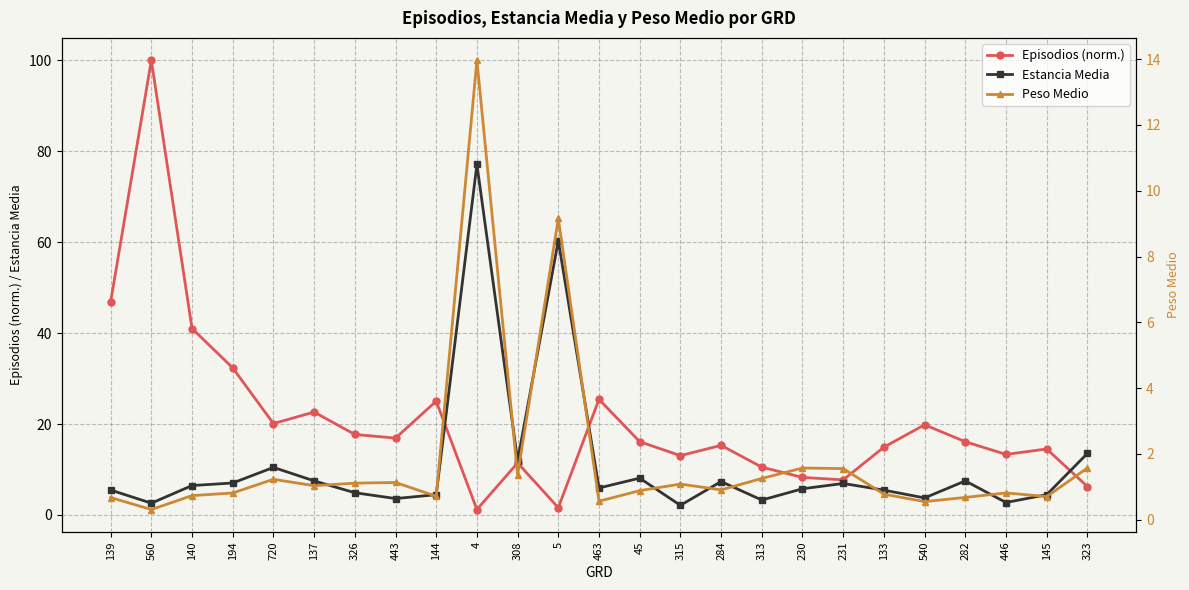

What position from the right is 231?

7